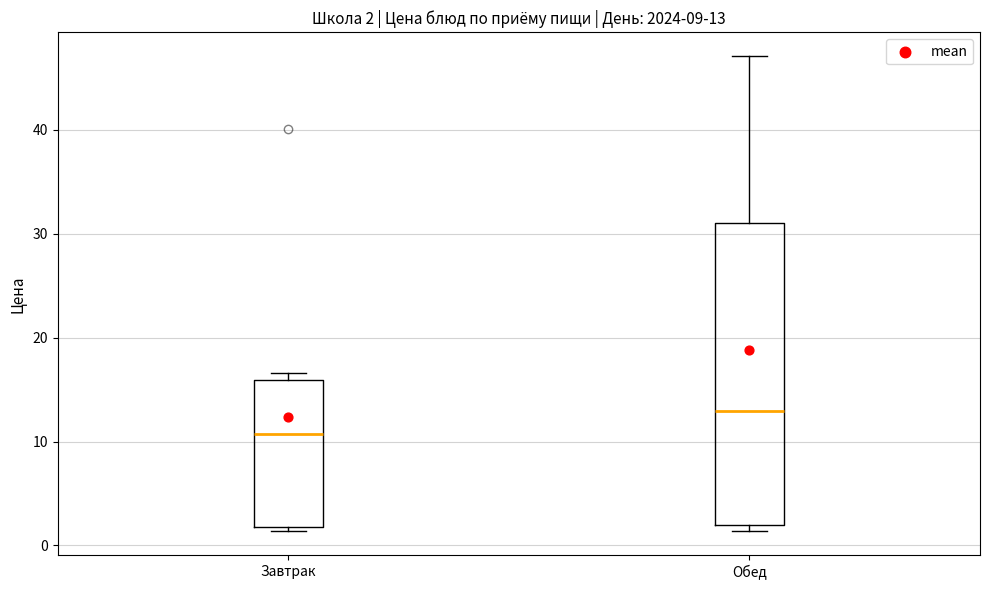

Which box has the highest median line?

Обед